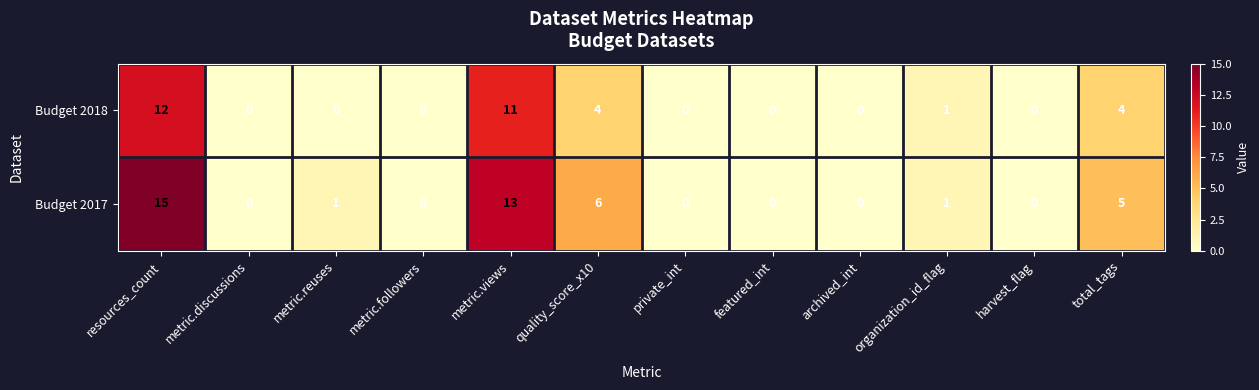

Reading left to right, extract all data points from this chart.

Budget 2018: 12	0	0	0	11	4	0	0	0	1	0	4
Budget 2017: 15	0	1	0	13	6	0	0	0	1	0	5